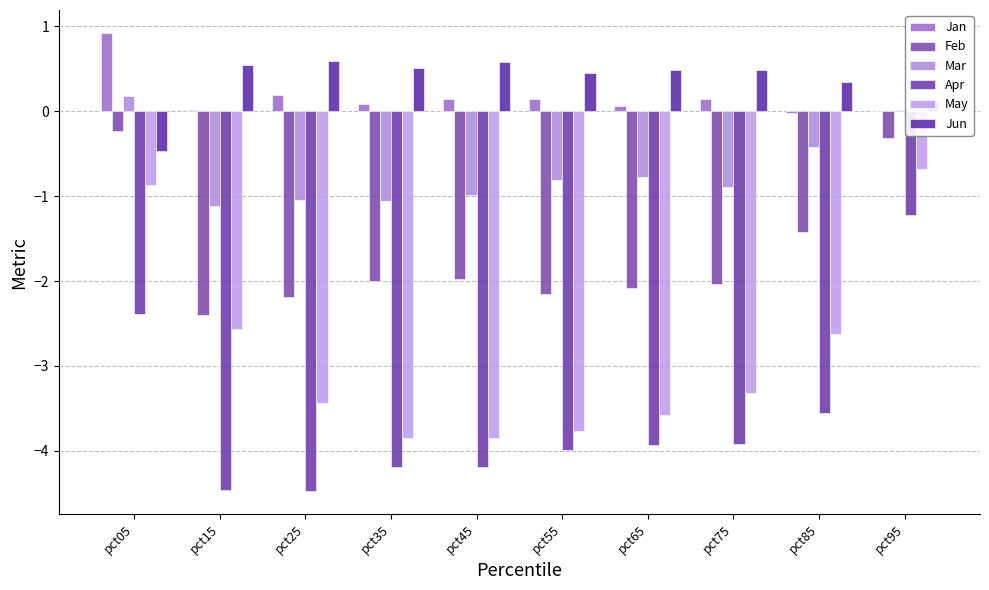

The value of Apr at pct65 is -3.9. True or false?

True